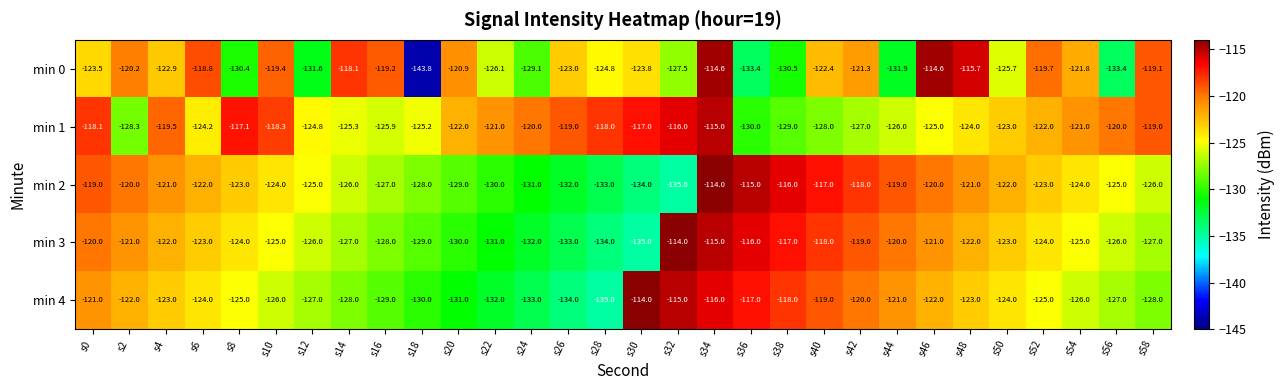

The min 2 series shows -50.7 at s32. True or false?

False